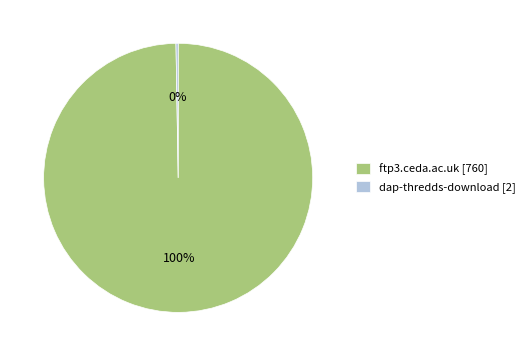

Is there a majority slice in this chart?

Yes